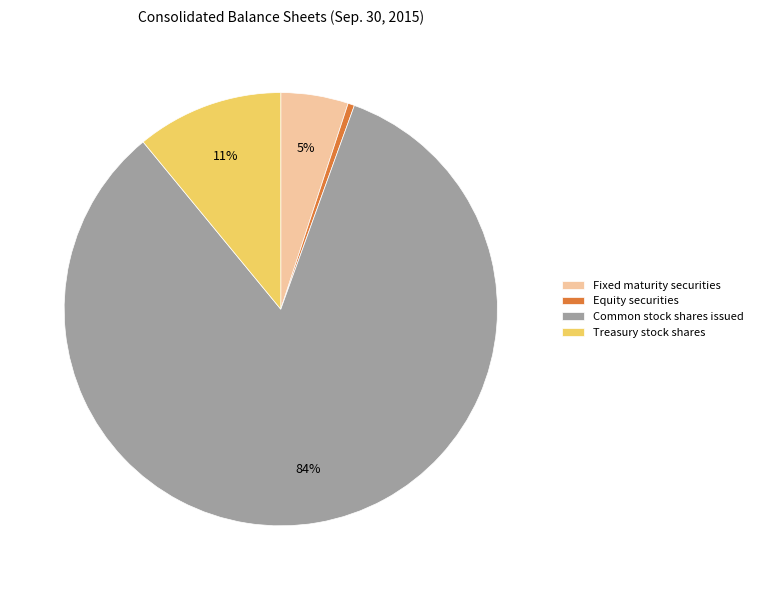

Does Common stock shares issued represent more than half of the total?

Yes